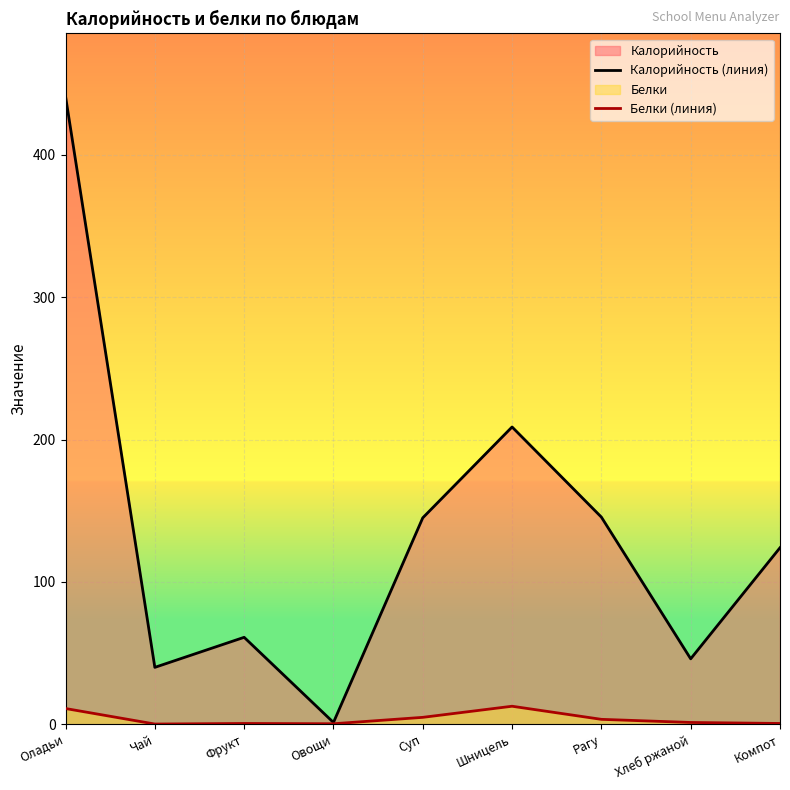

What position from the left is Суп?

5